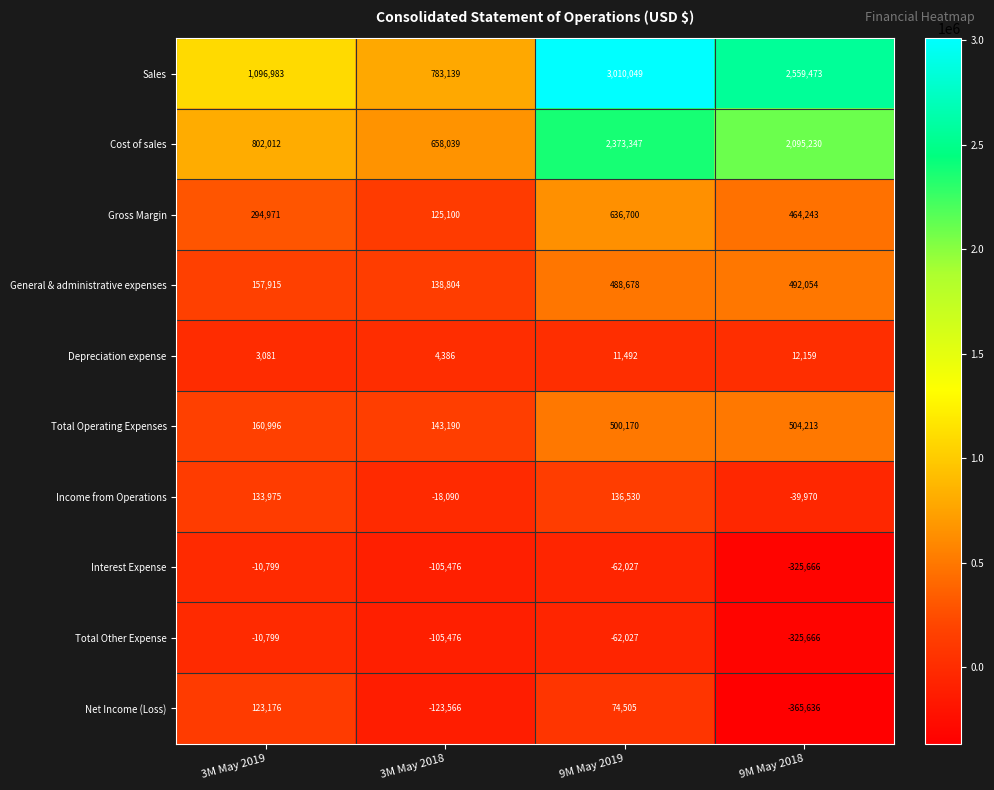

At which category does the chart reach its peak across all series?

9M May 2019